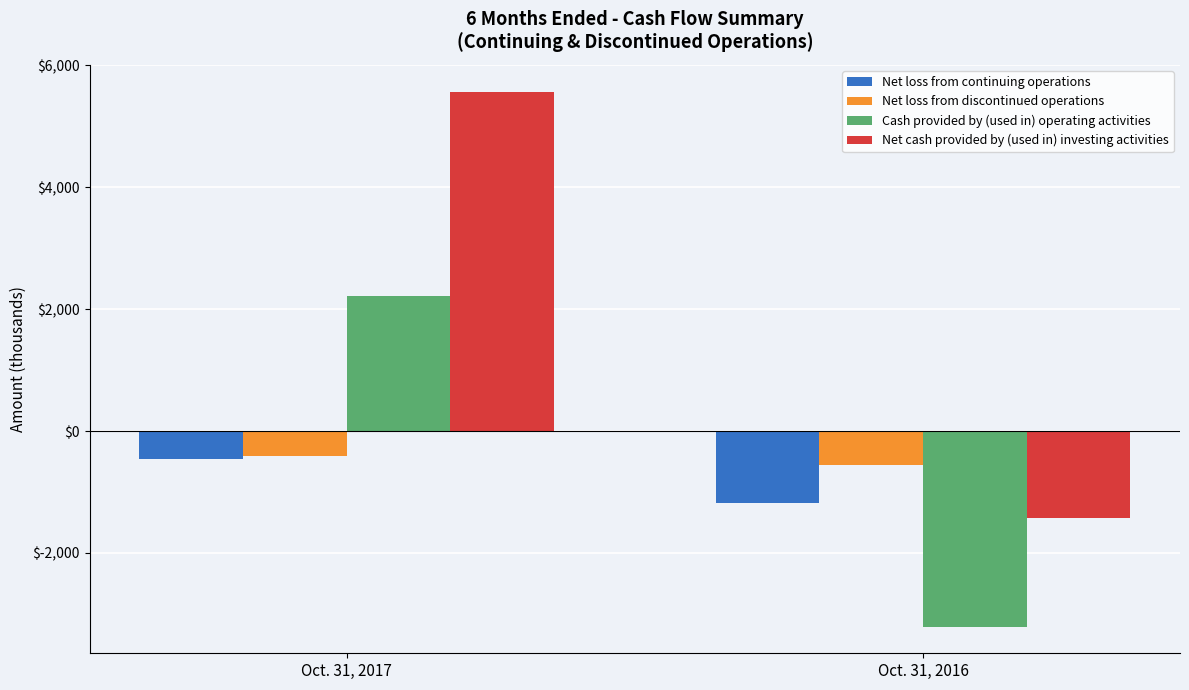

What are all the series names shown in the legend?

Net loss from continuing operations, Net loss from discontinued operations, Cash provided by (used in) operating activities, Net cash provided by (used in) investing activities